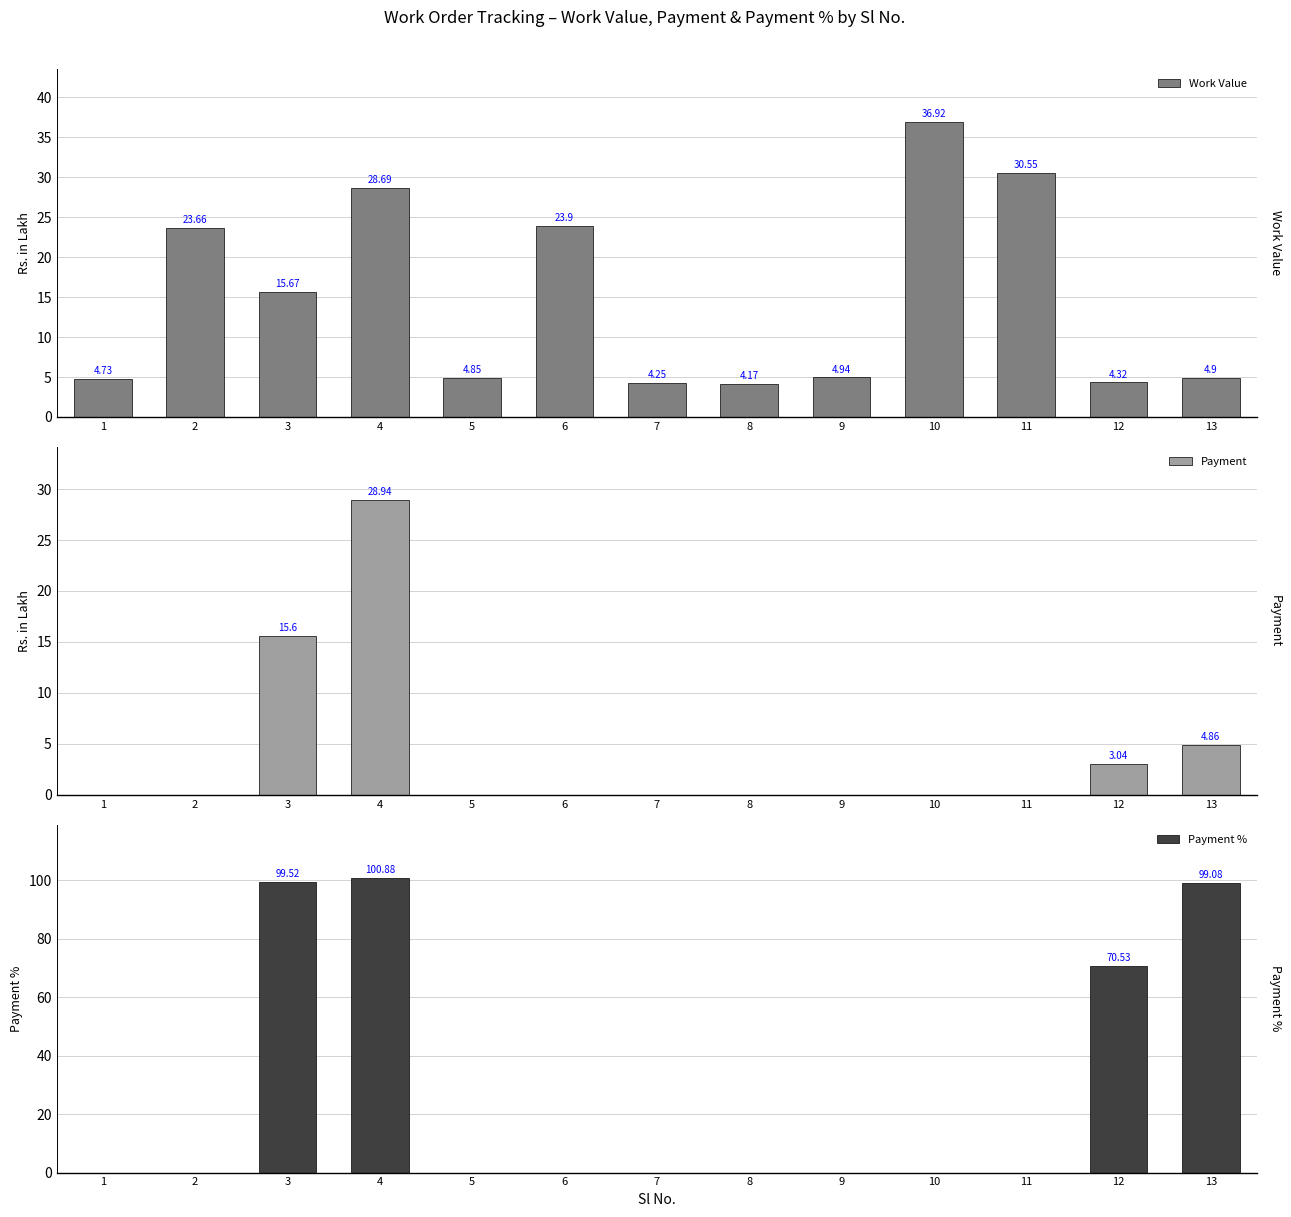

At 4, list the series in order from largest to smallest.

Payment %, Payment, Work Value